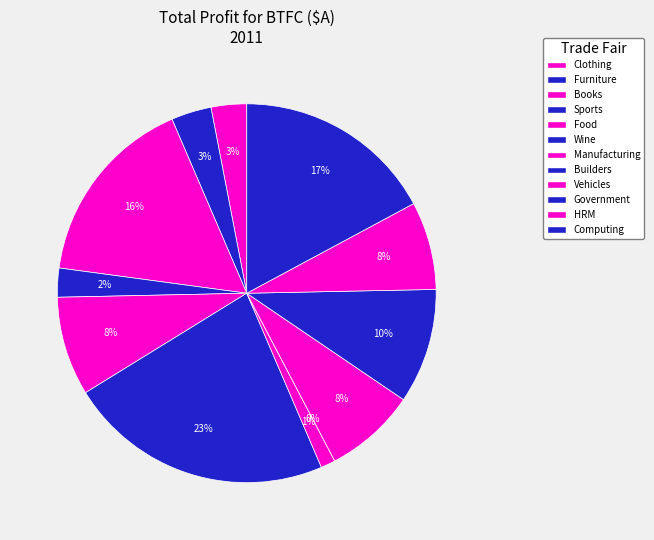

How many segments does this pie chart have?

12